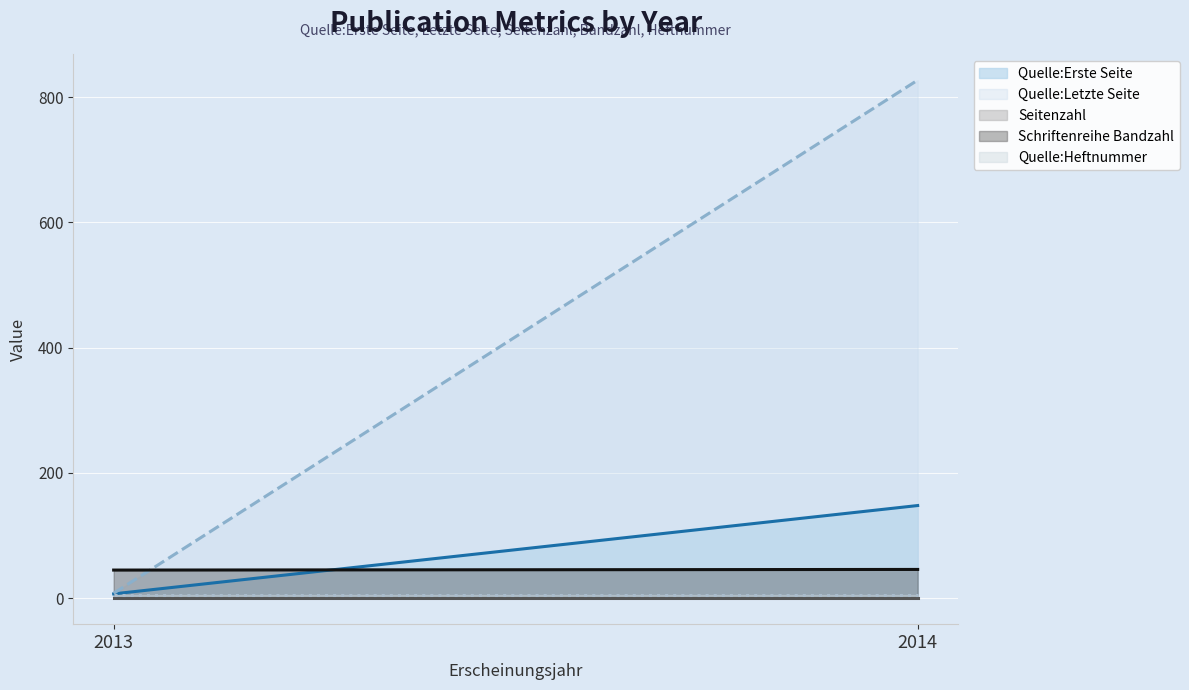

Which category has the highest value in the Quelle:Letzte Seite (line) series?

2014